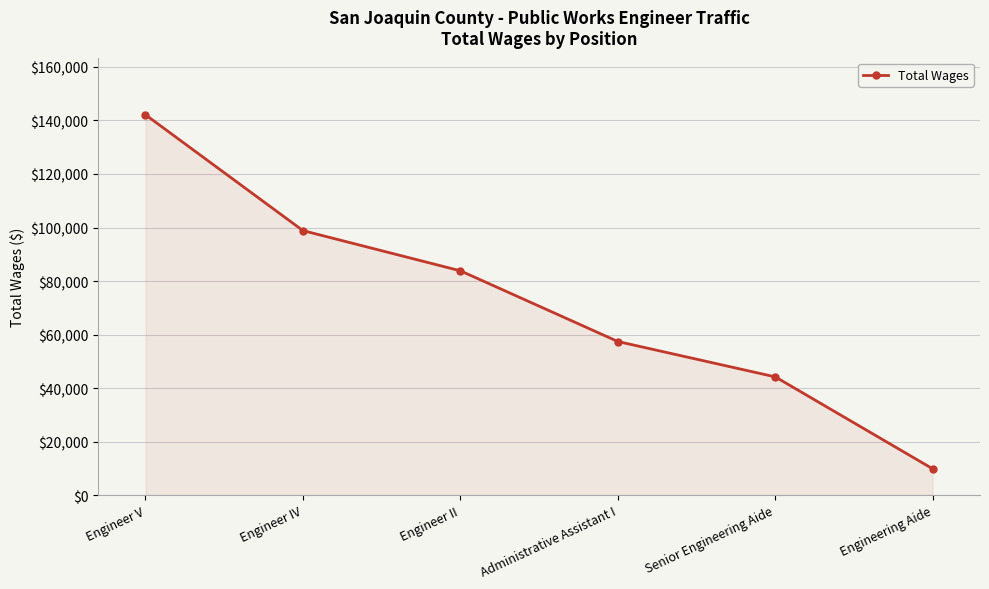

What is the label of the 1st point from the right?

Engineering Aide